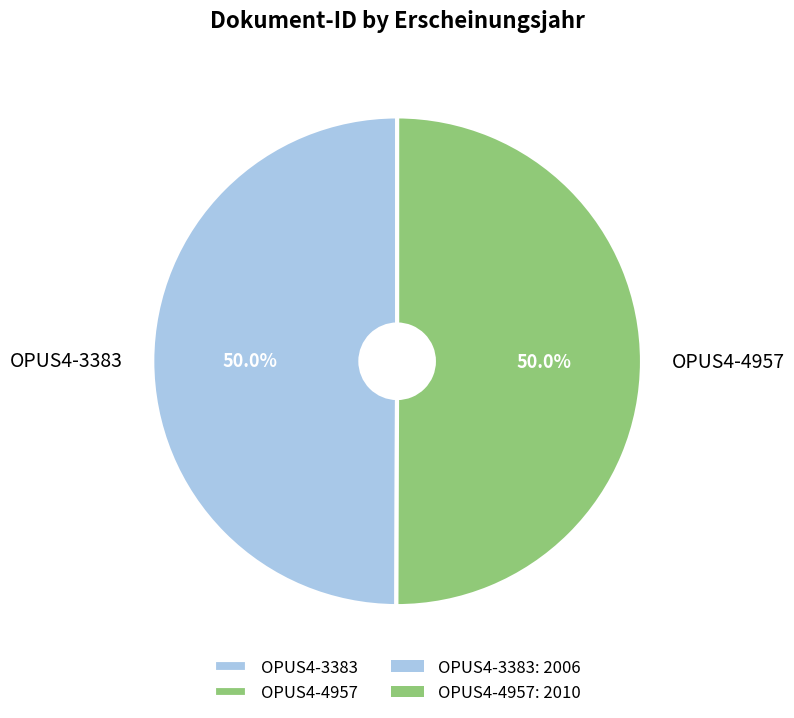

Do OPUS4-3383 and OPUS4-4957 together represent more than half of the pie?

Yes